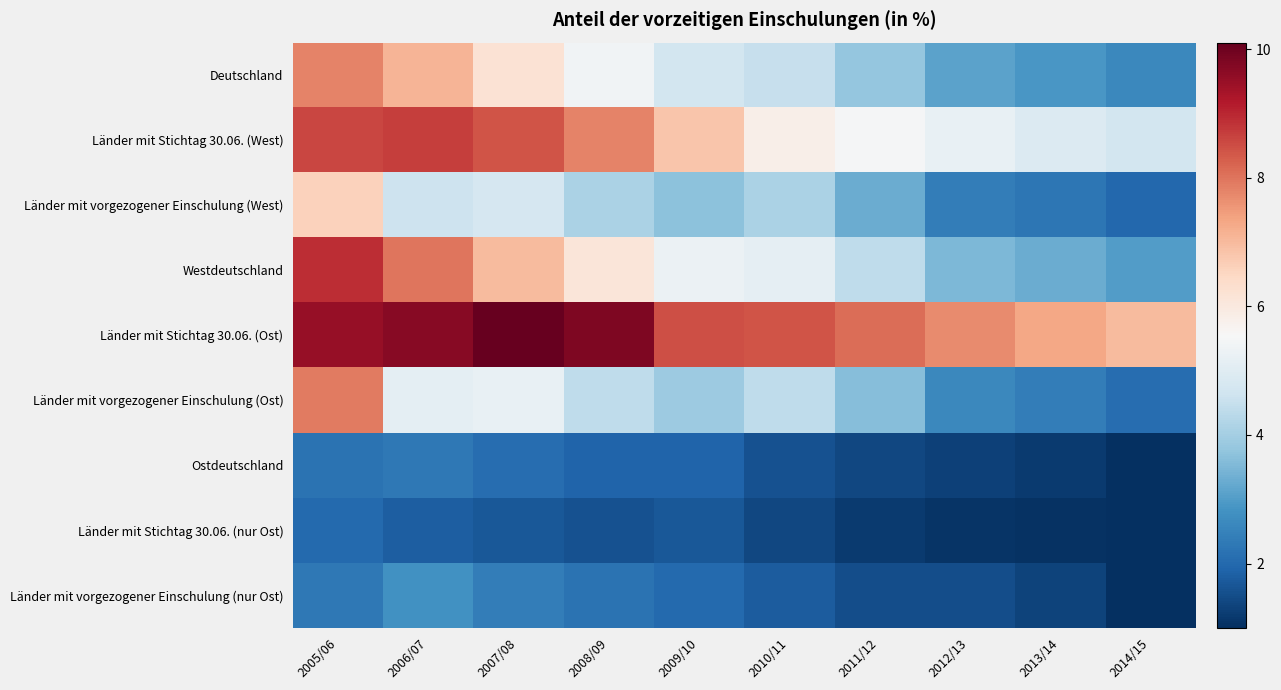

At how many categories does at least one series exceed 5?

10